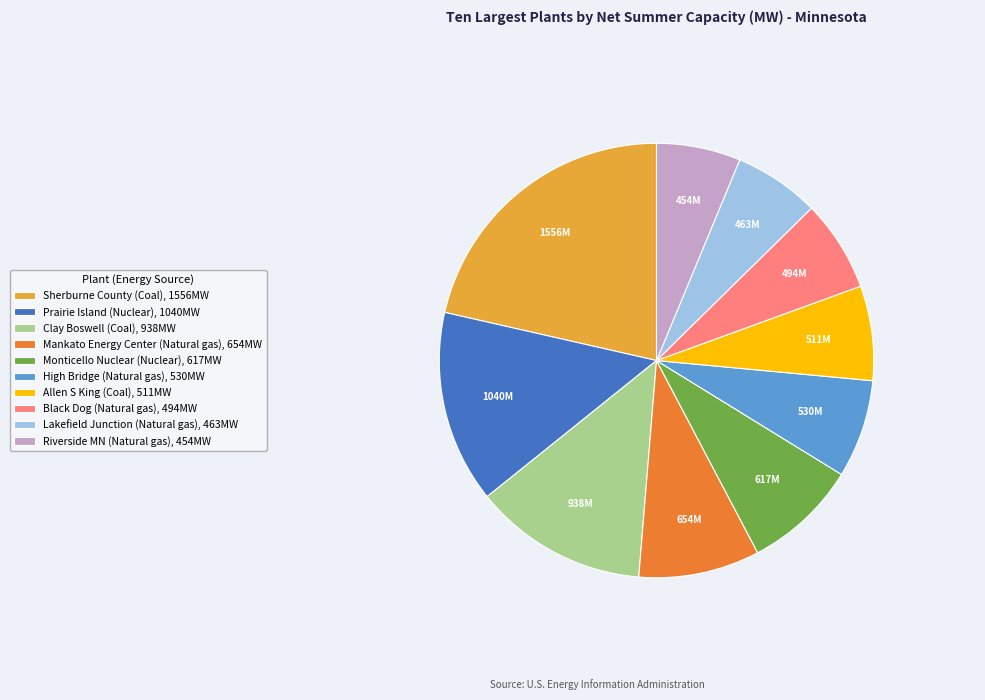

Does Monticello Nuclear (Nuclear), 617MW represent more than half of the total?

No